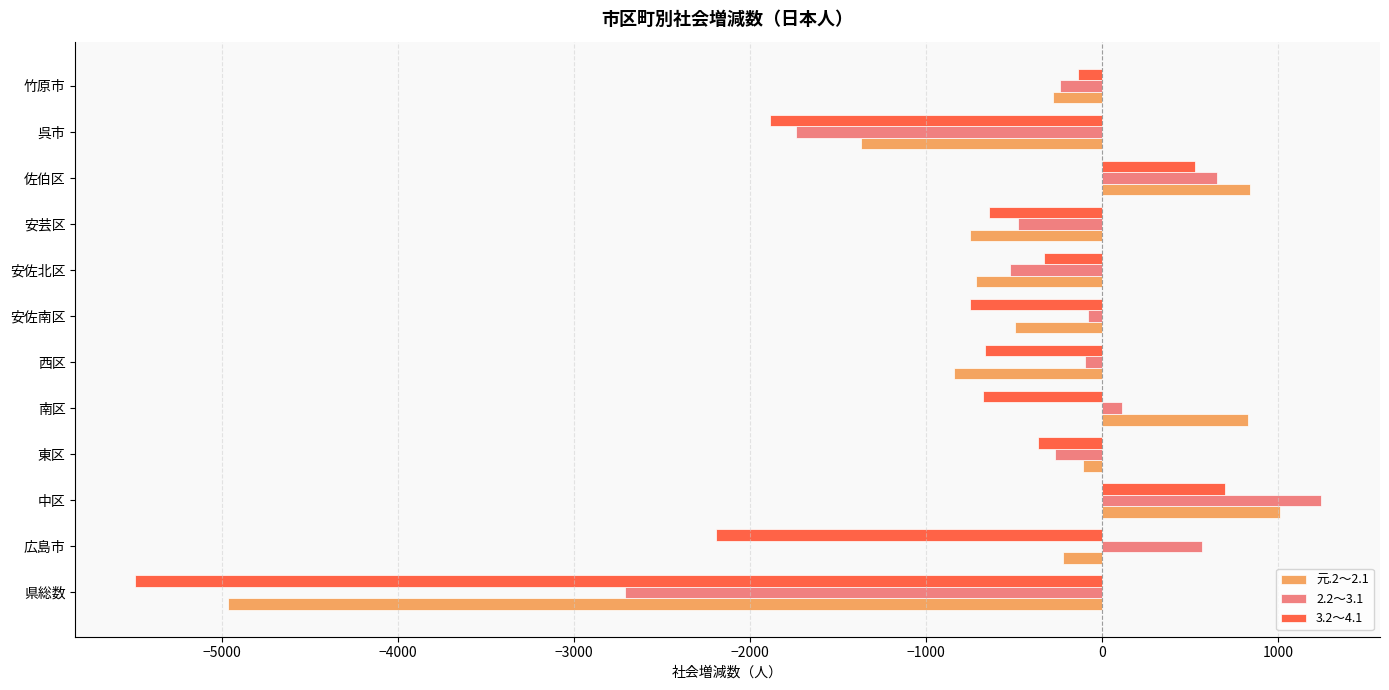

At which label is 元.2～2.1 closest to -1975?

呉市